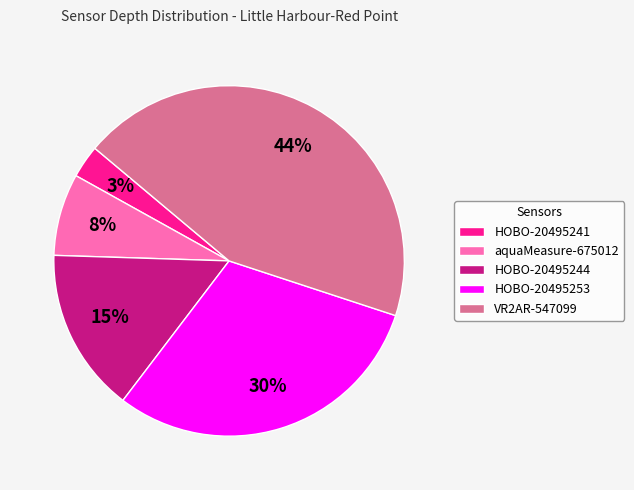

Count the number of slices in the pie.

5